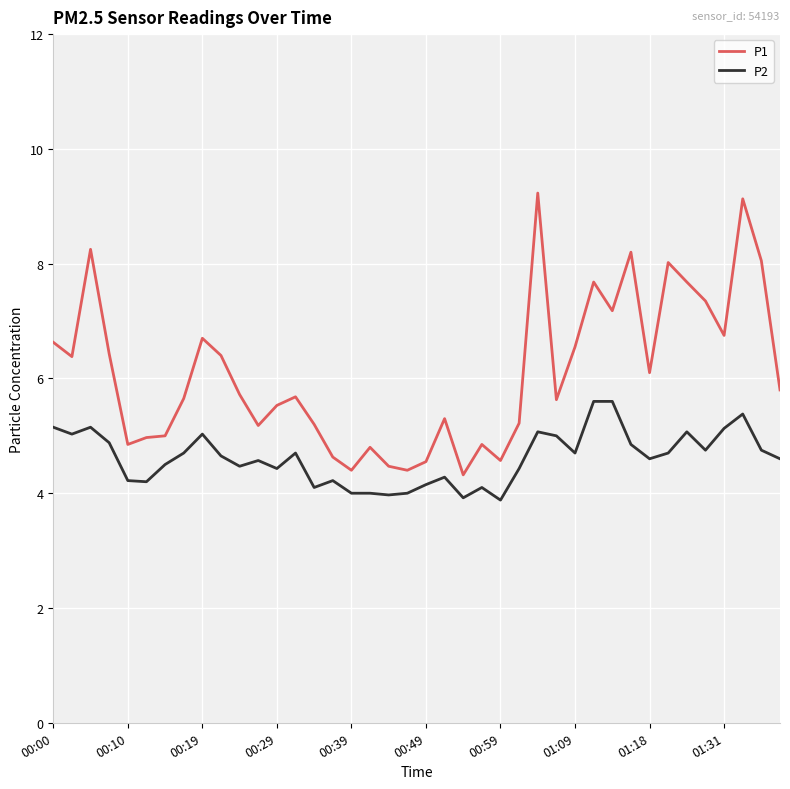

Rank the series by their average value, from lowest to highest.

P2, P1